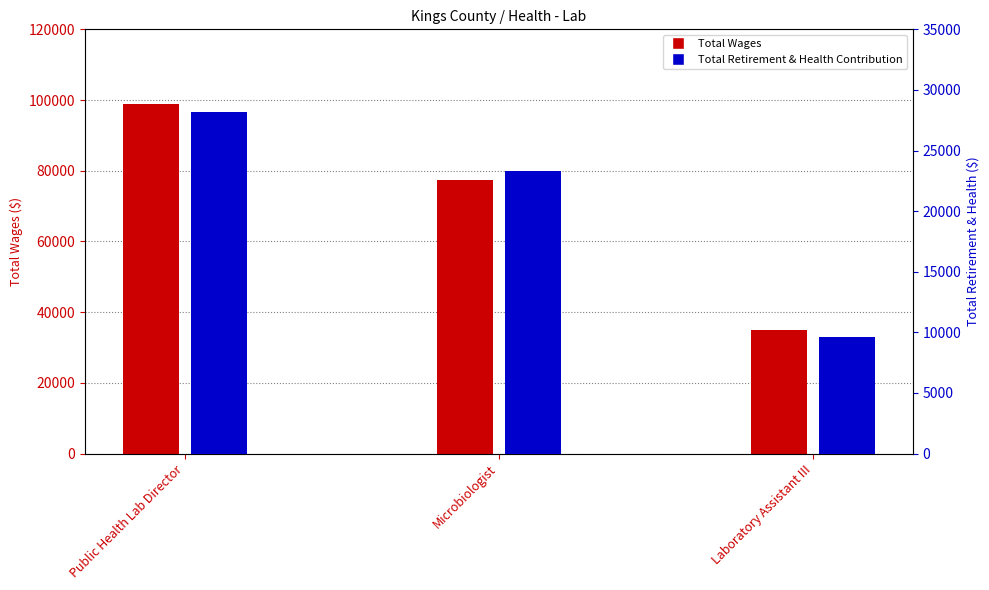

Reading right to left, list all the values displayed in this chart.

Total Wages: Laboratory Assistant III=35034	Microbiologist=77324	Public Health Lab Director=98861
Total Retirement & Health Contribution: Laboratory Assistant III=9616	Microbiologist=23291	Public Health Lab Director=28188